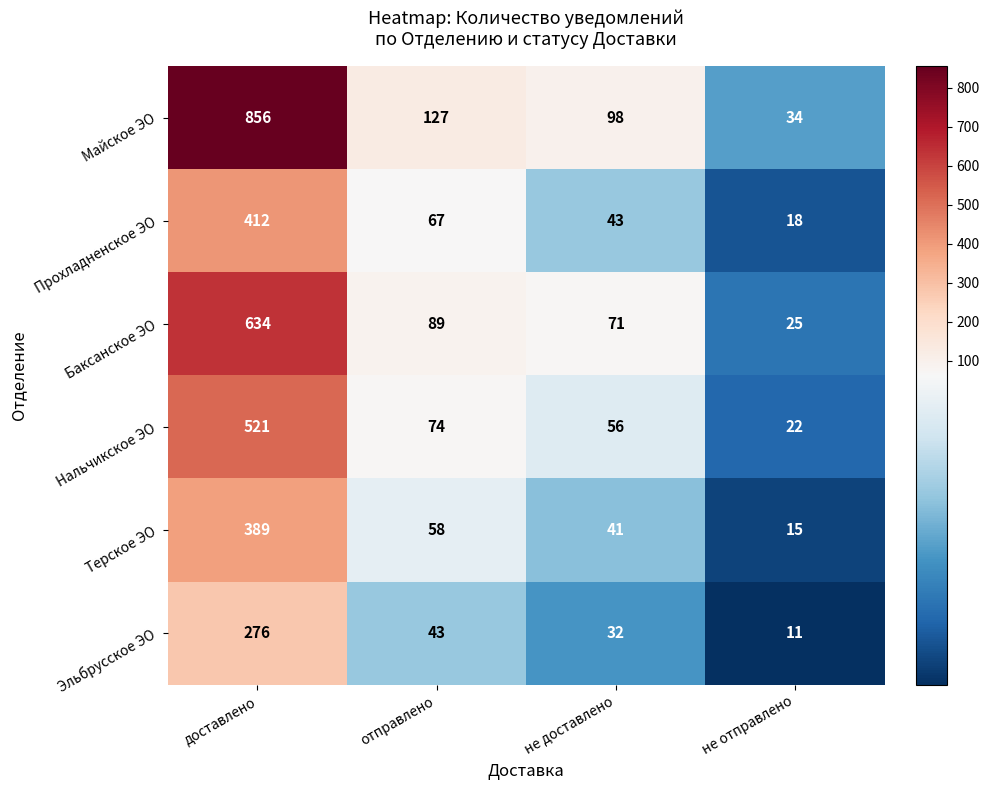

Which series changed the most between отправлено and не отправлено?

Майское ЭО